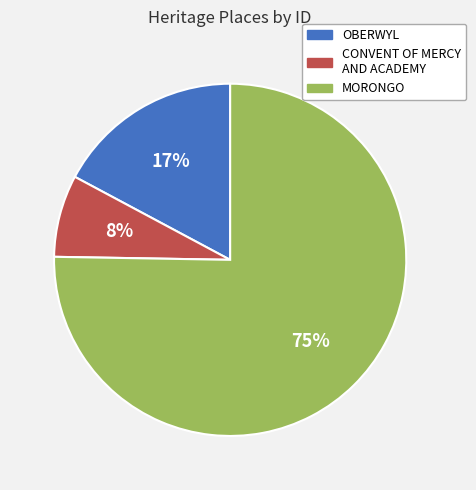

To the nearest percent, what portion does MORONGO represent?

75%